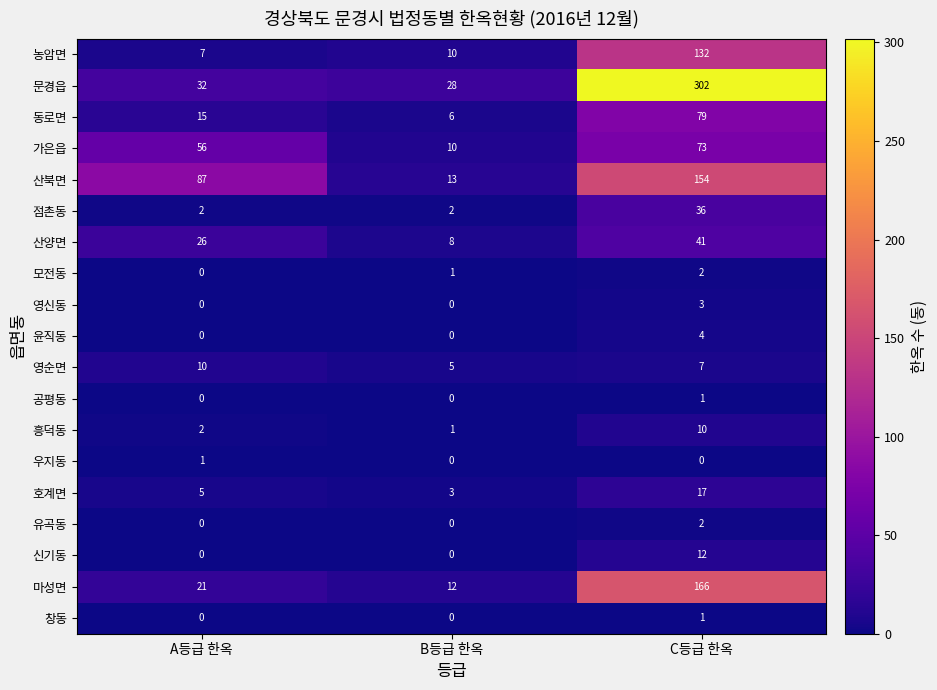

Is the value of 창동 at A등급 한옥 greater than the value of 동로면 at B등급 한옥?

No